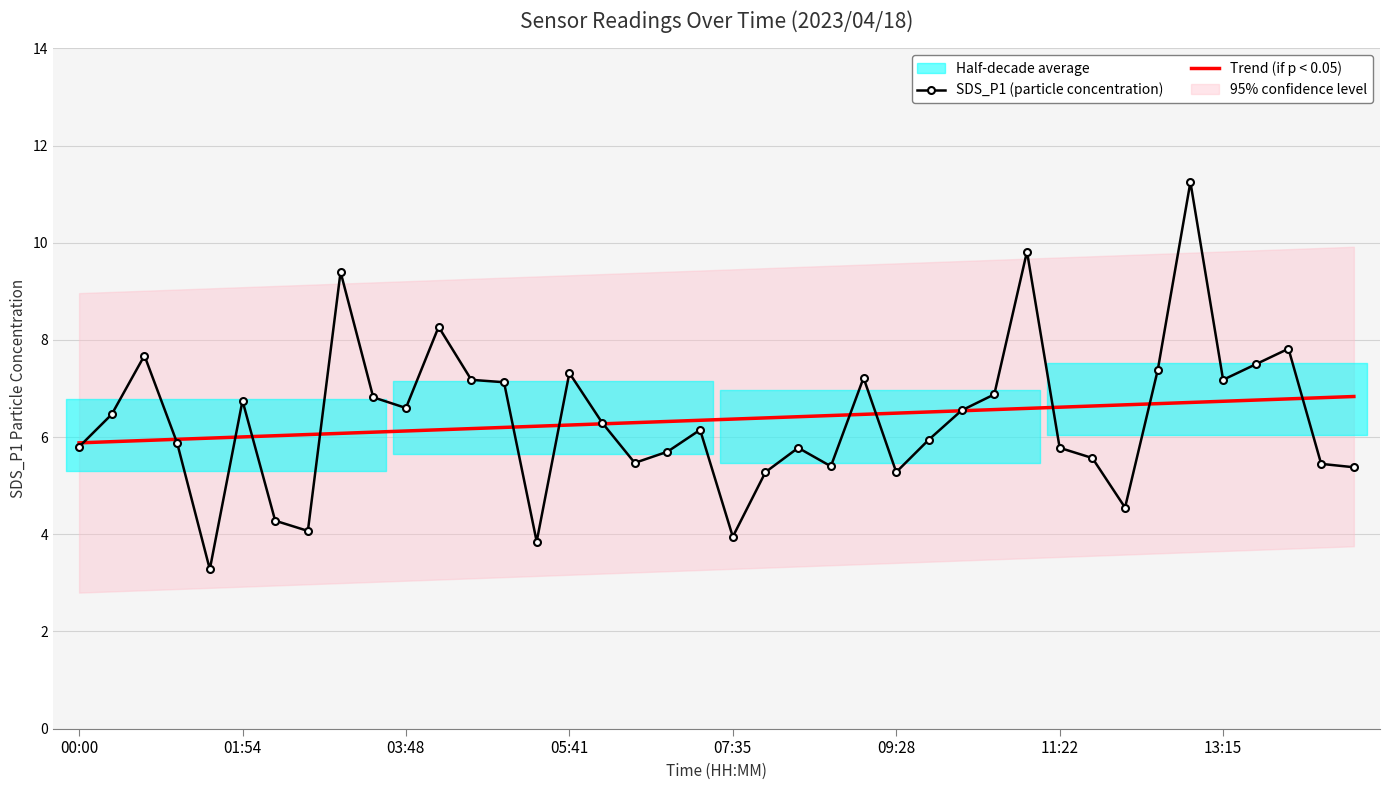

Is it true that SDS_P1 (particle concentration) equals 4.0 at 07:35?

True